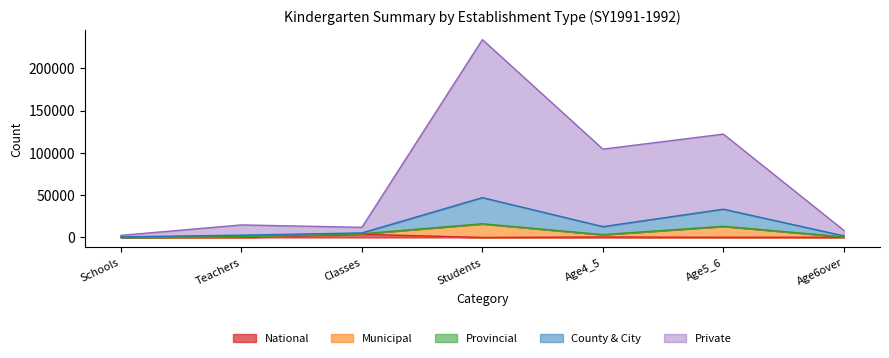

What is the average value of the National series?

714